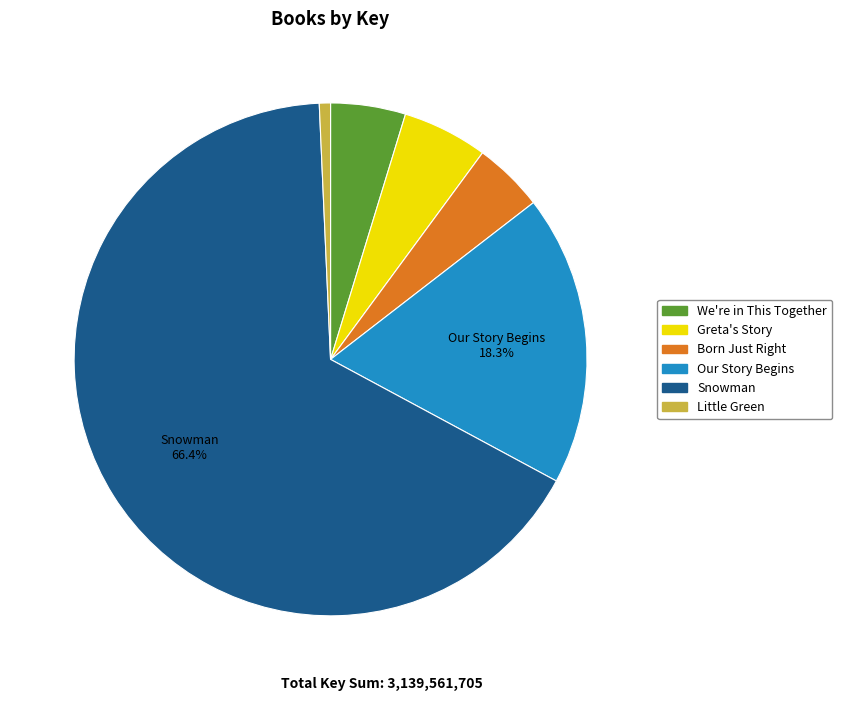

Count the number of slices in the pie.

6